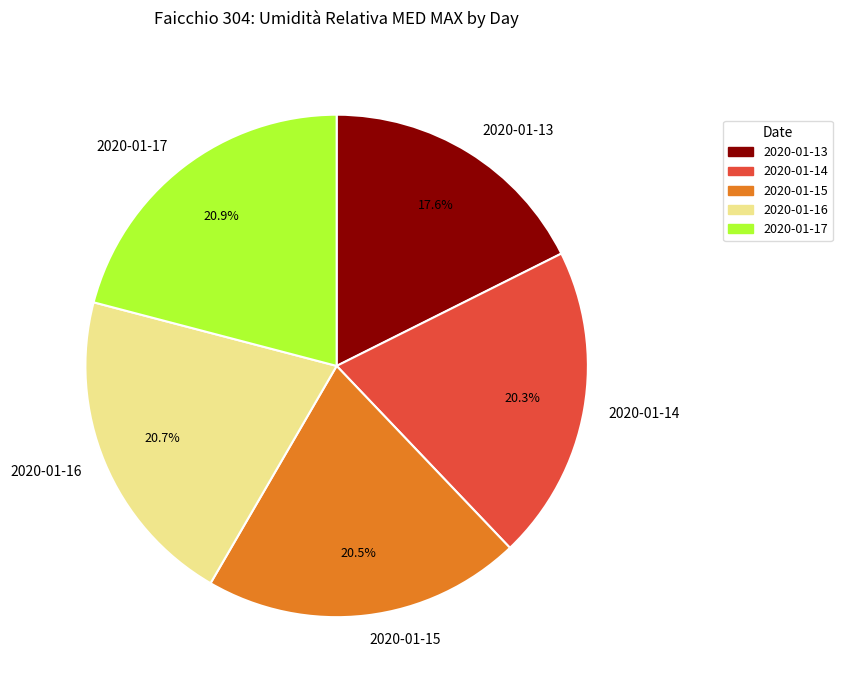

Is it true that 2020-01-13 is 24% of the pie?

False